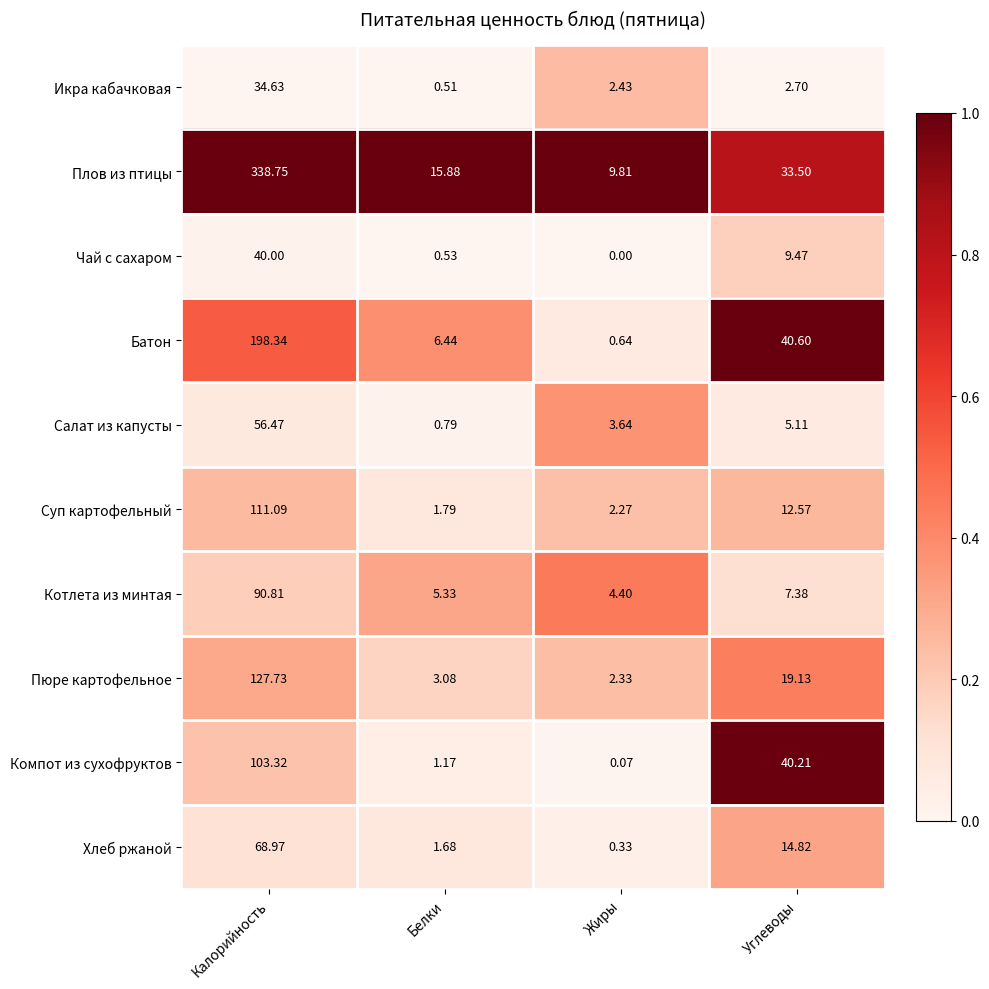

List the series in order of their peak value, highest first.

Плов из птицы, Батон, Пюре картофельное, Суп картофельный, Компот из сухофруктов, Котлета из минтая, Хлеб ржаной, Салат из капусты, Чай с сахаром, Икра кабачковая